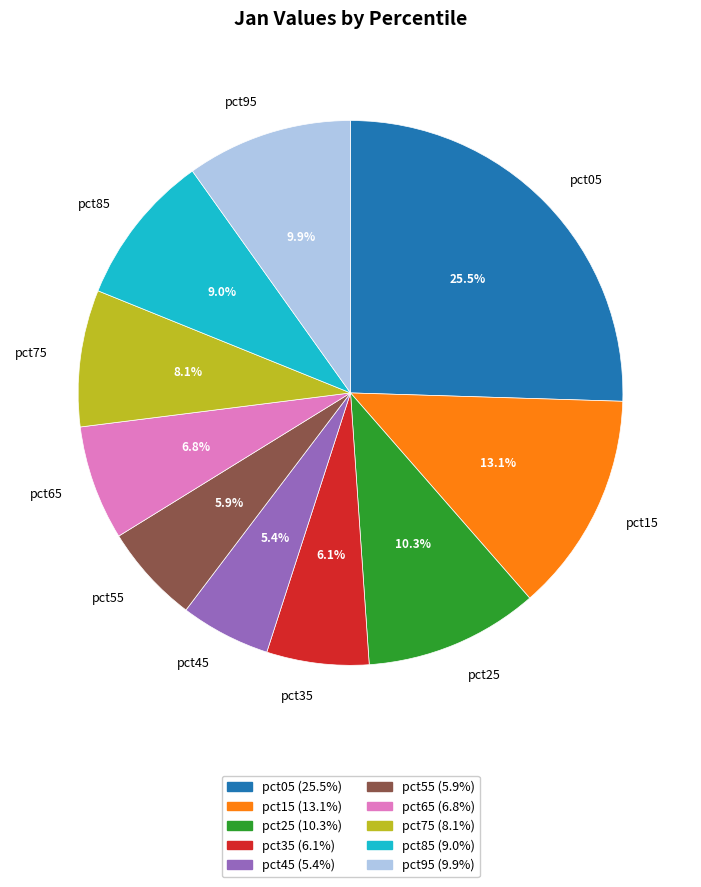

Does pct25 account for over 50% of the chart?

No